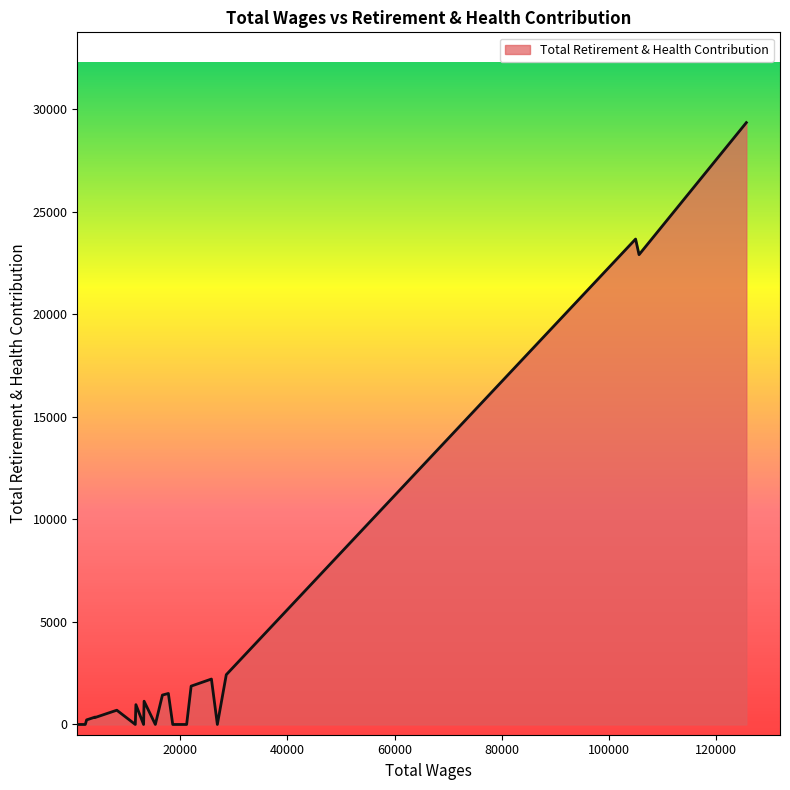

What is the difference between the maximum and minimum values?

29354